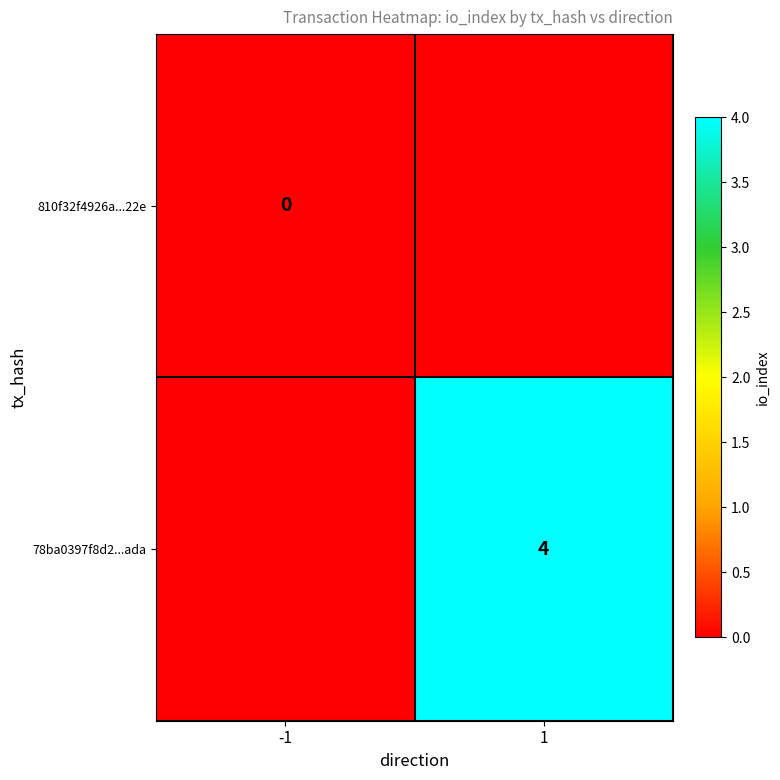

The value of 78ba0397f8d2...ada at 1 is 4. True or false?

True